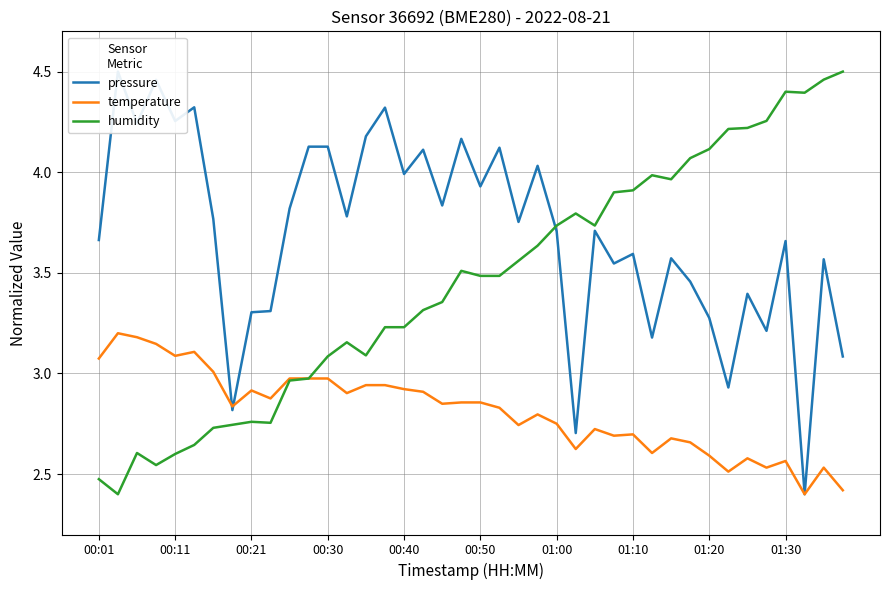

How many series are shown in this chart?

3